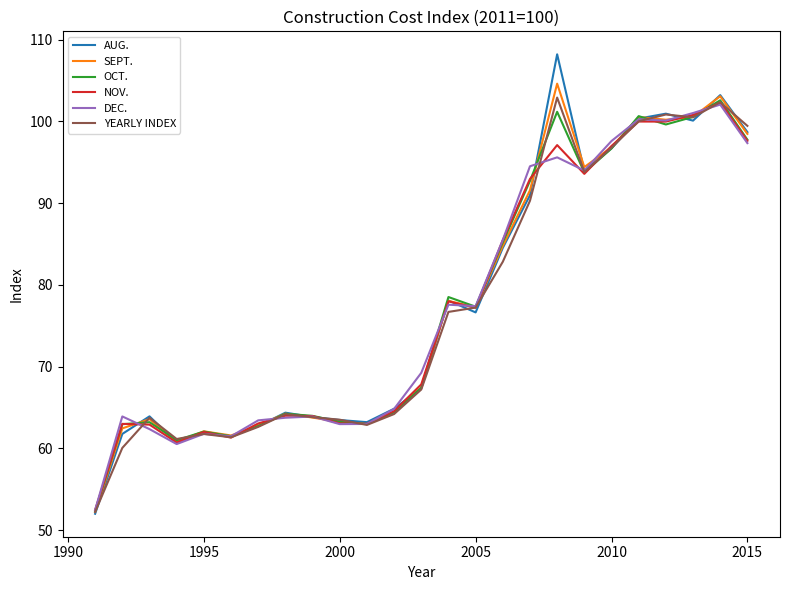

Which series has the largest range (max minus min)?

AUG.